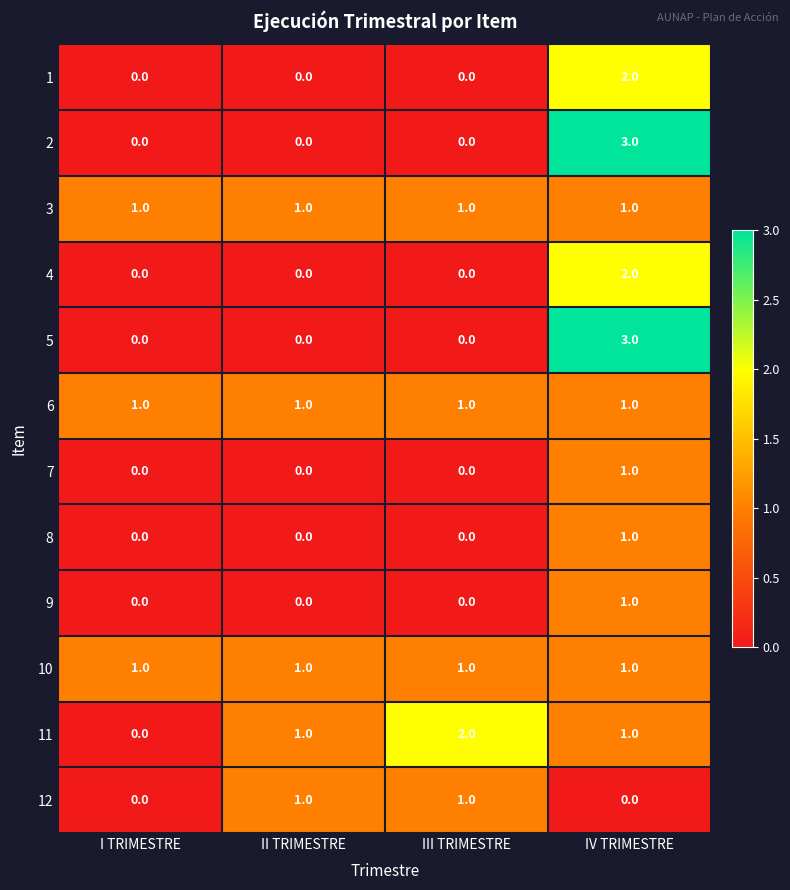

What is the maximum value for 5?

3